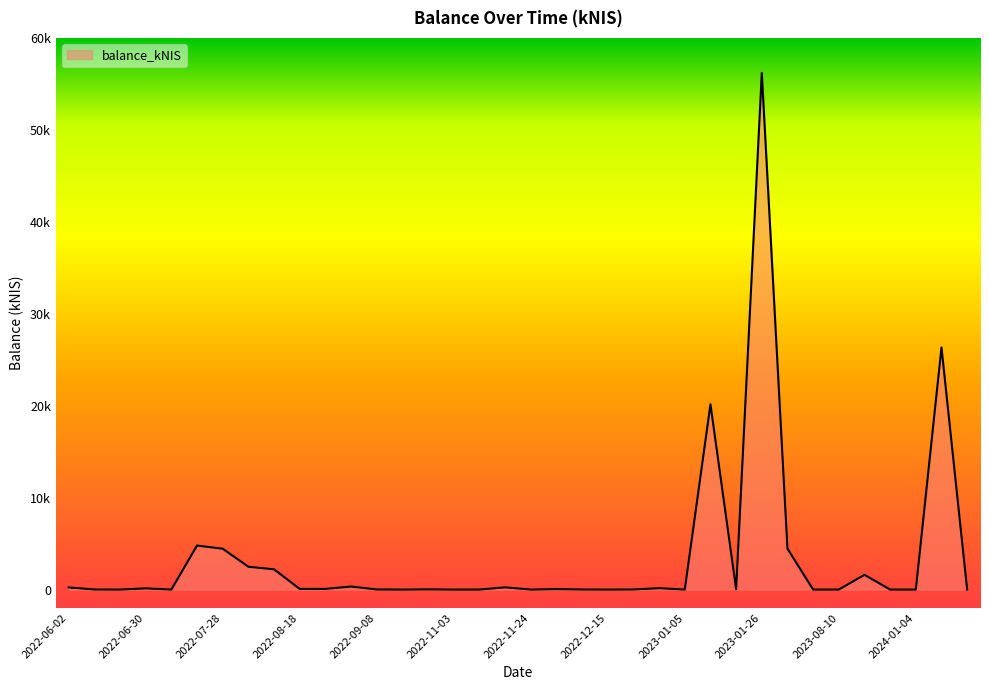

Does the chart display data point markers on the line(s)?

No